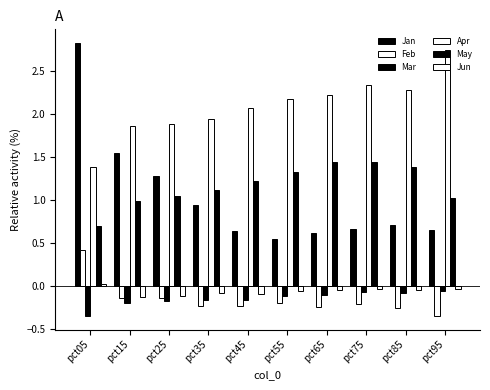

Does the chart contain any negative values?

Yes